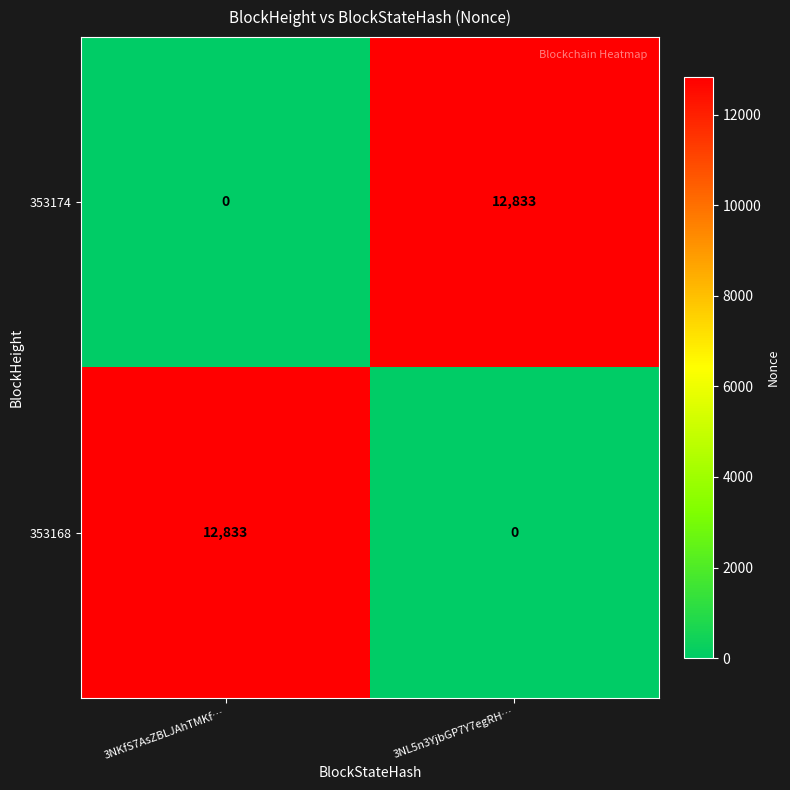

What is the difference between the 353168 values at 3NKfS7AsZBLJAhTMKf… and 3NL5n3YjbGP7Y7egRH…?

12833